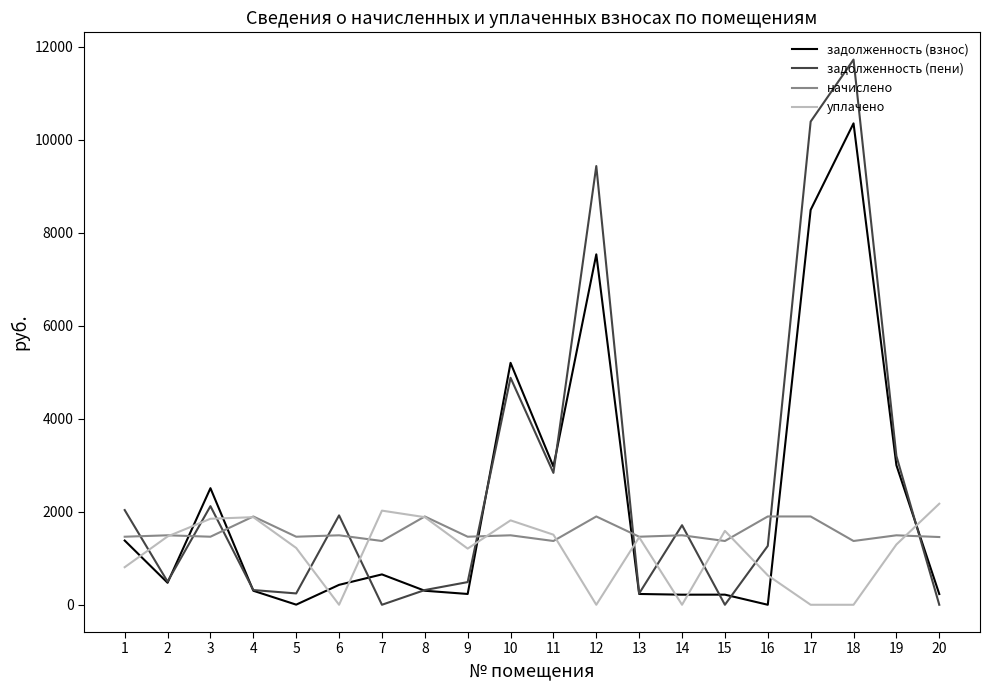

Rank the series by their average value, from highest to lowest.

задолженность (пени), задолженность (взнос), начислено, уплачено